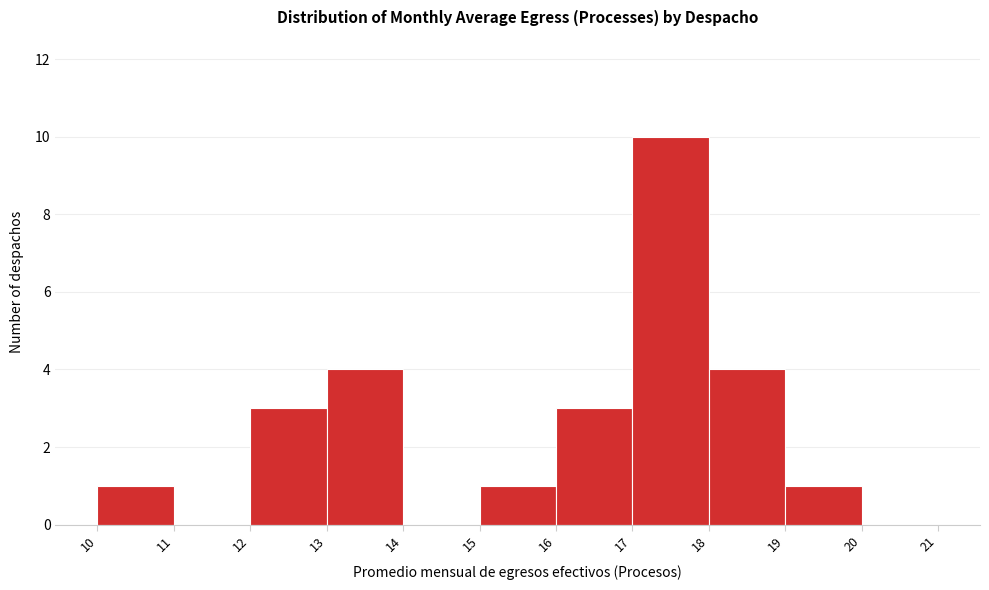

Which range on the x-axis has the tallest bar?

17 to 18